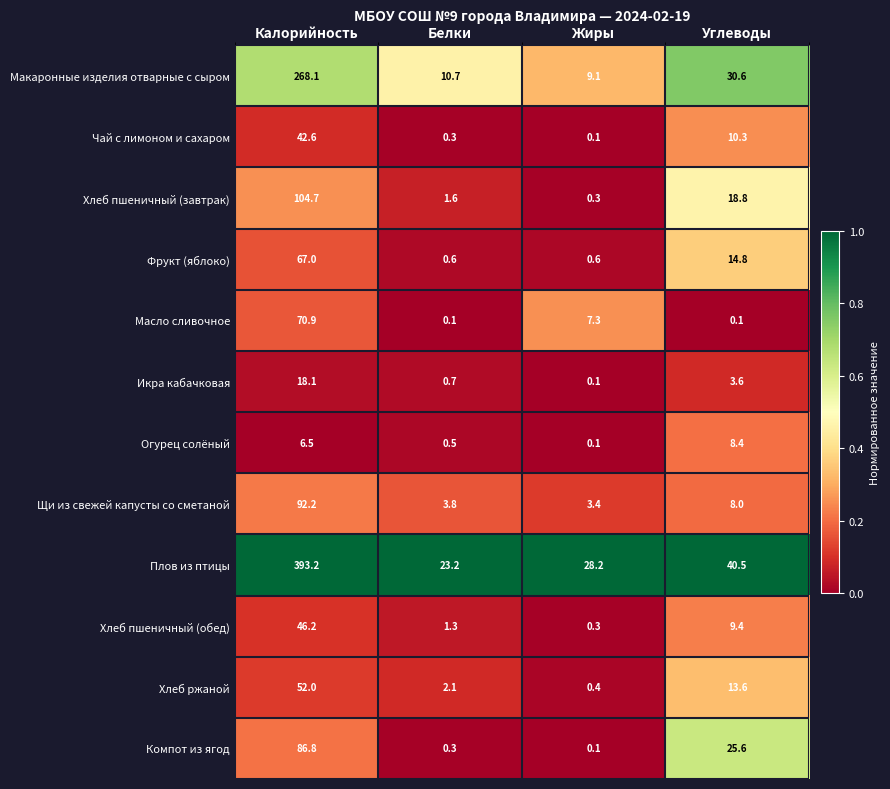

What is the difference between the maximum and second lowest values in the Компот из ягод series?

86.5